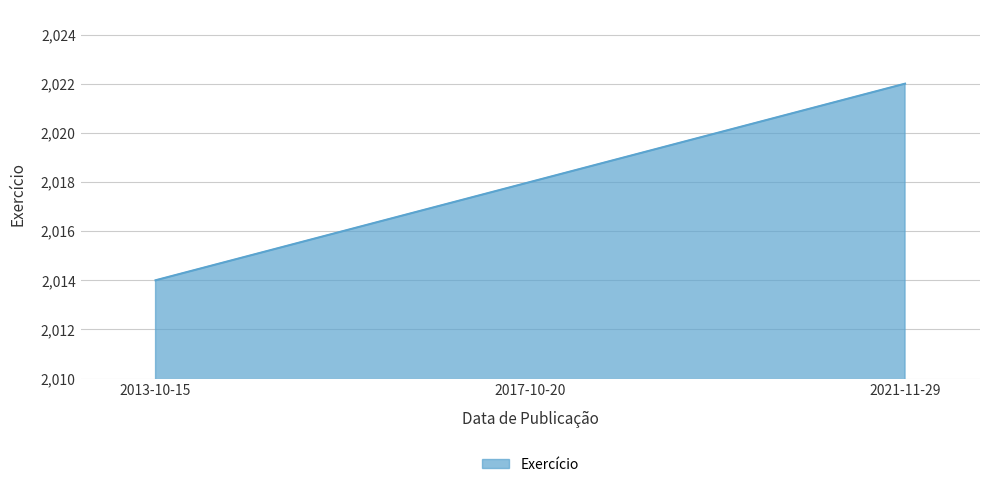

How many series are shown in this chart?

1